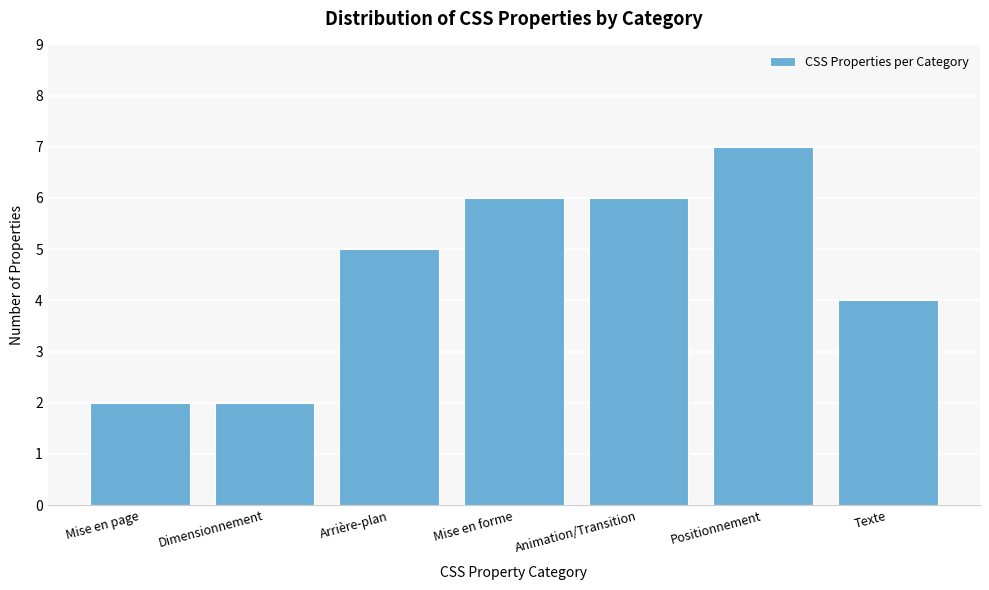

Reading right to left, list all the values displayed in this chart.

4	7	6	6	5	2	2